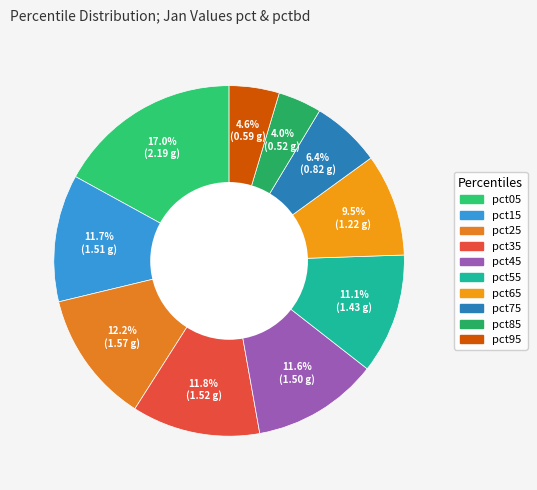

To the nearest percent, what is the difference between the largest and smallest slice percentages?

13%